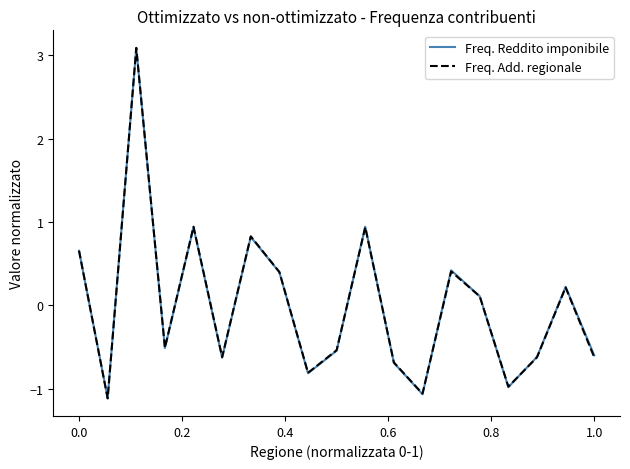

What is the lowest value of the Freq. Add. regionale series?

-1.1